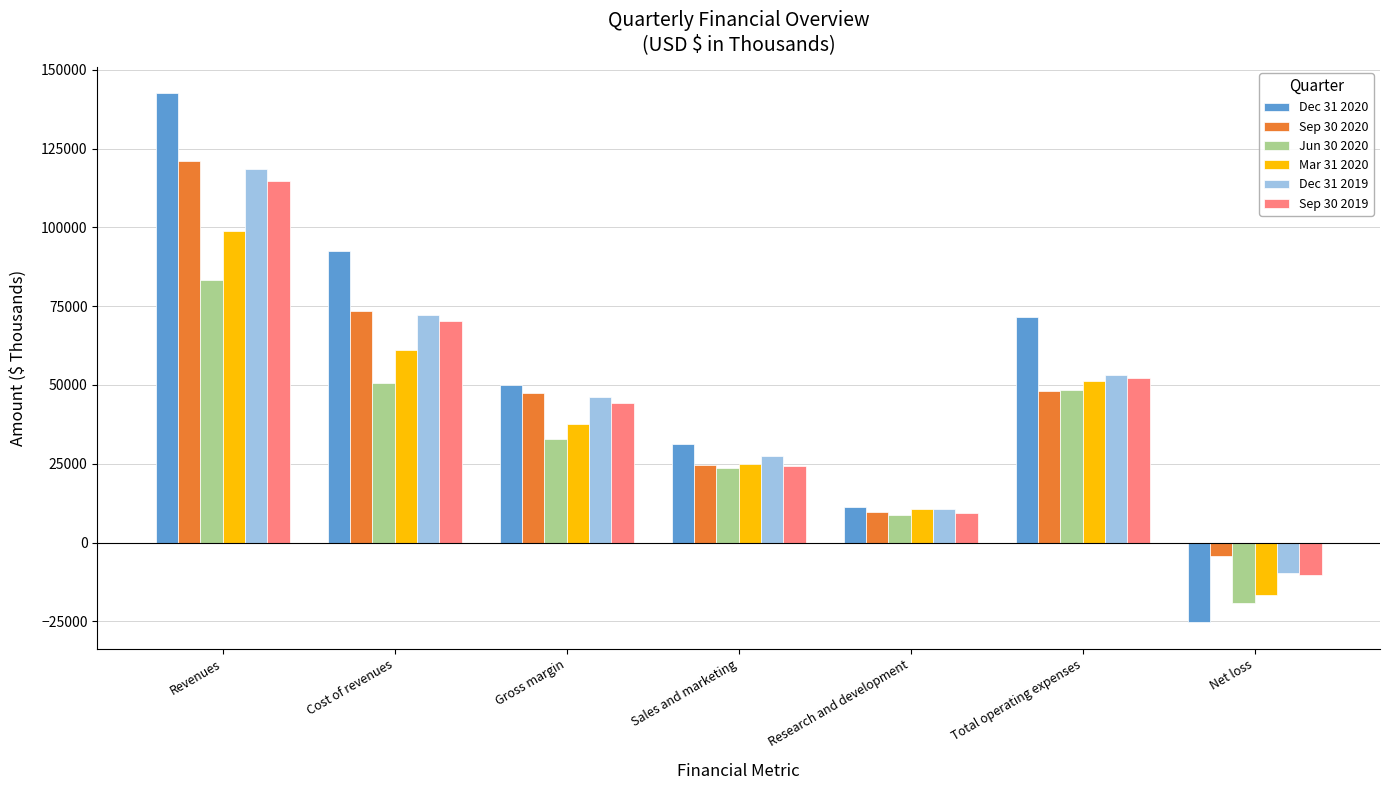

Which series has the widest spread of values?

Dec 31 2020